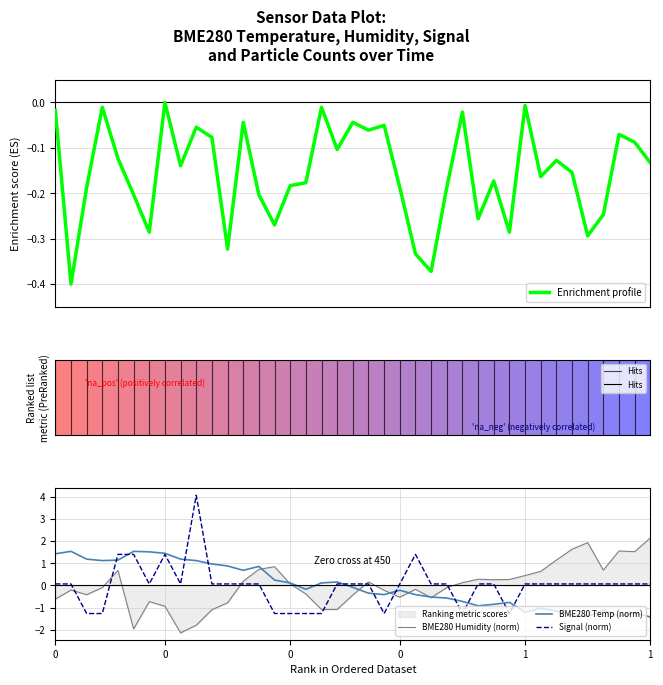

True or false: BME280_temperature has a value of 1.3 at 10.

False